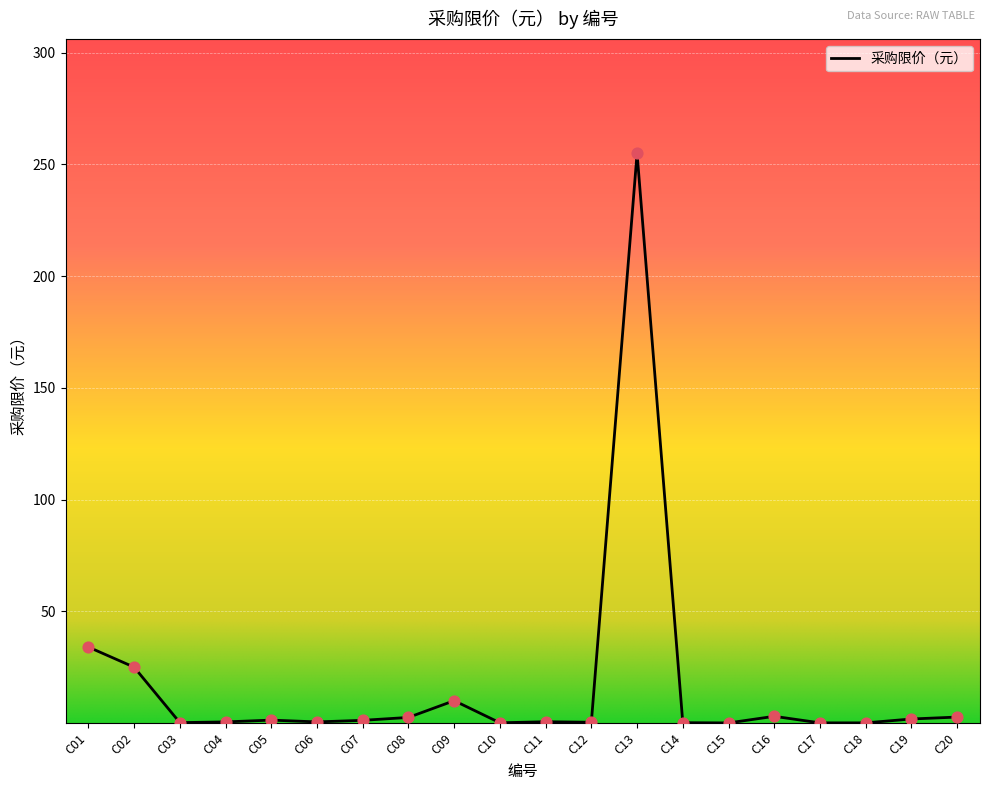

What is the difference between the maximum and minimum values?

255.0